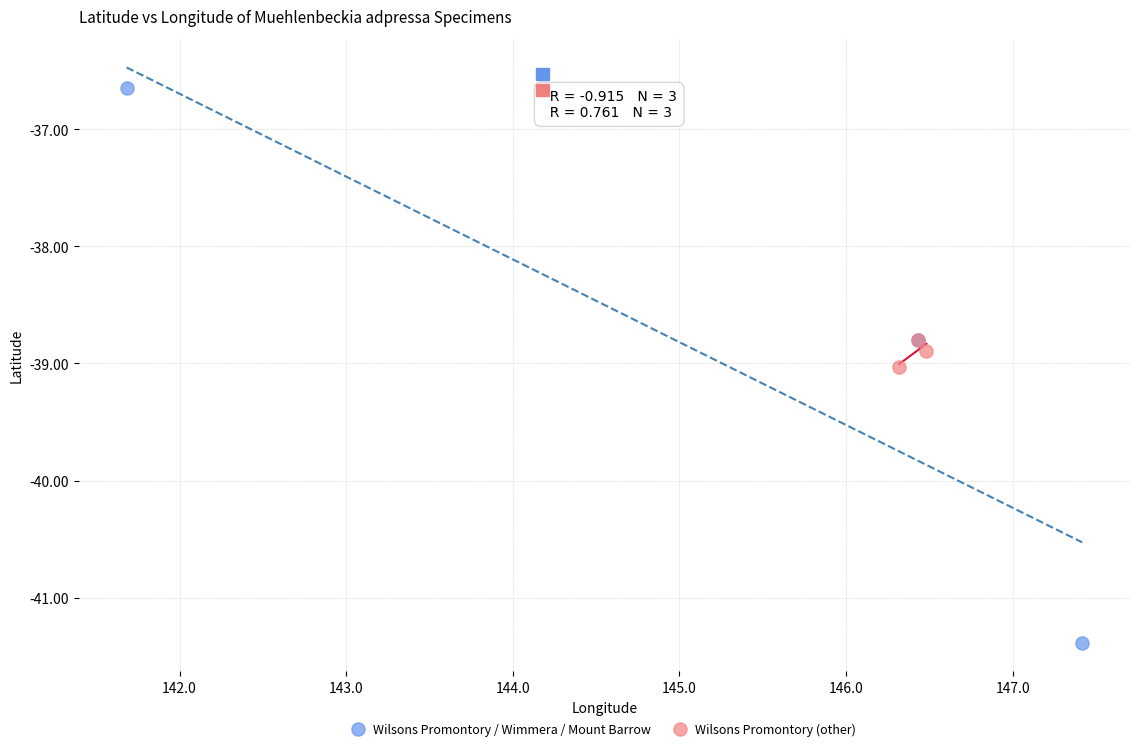

What are all the series names shown in the legend?

Wilsons Promontory / Wimmera / Mount Barrow, Wilsons Promontory (other)